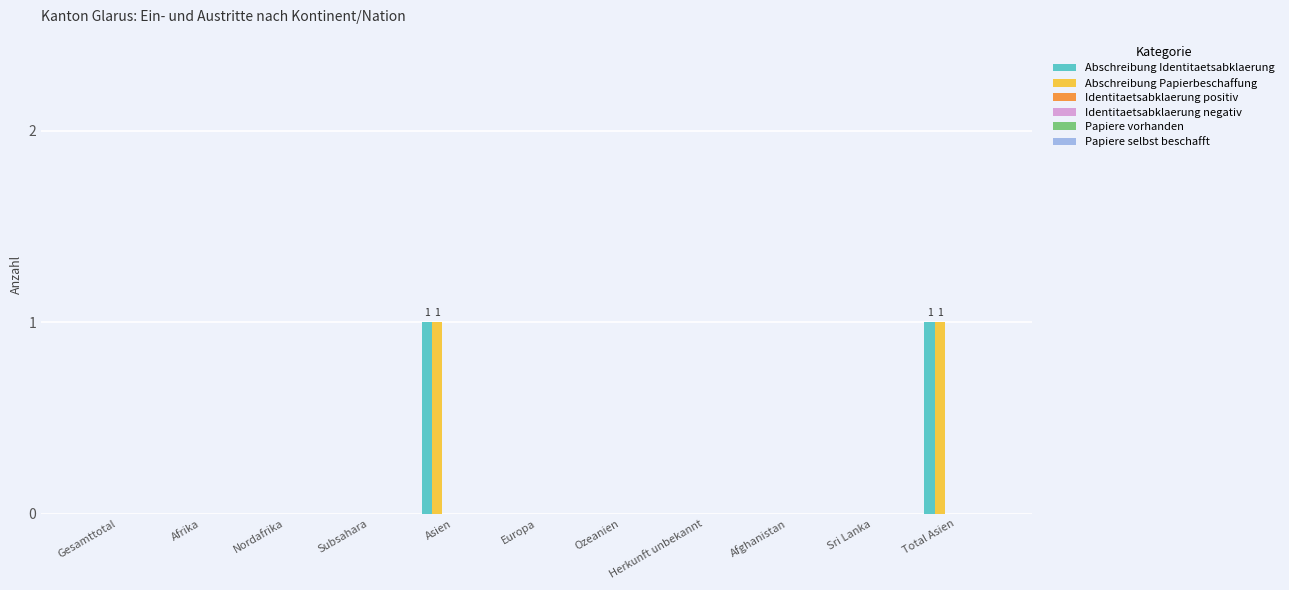

True or false: Abschreibung Identitaetsabklaerung has a value of 0 at Gesamttotal.

True